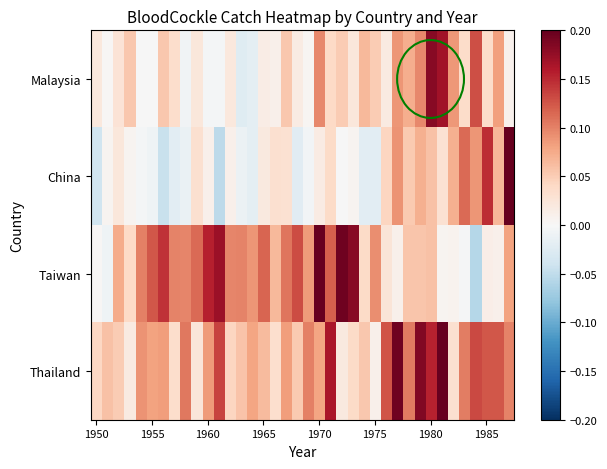

Reading left to right, transcribe all the data shown in this chart.

Malaysia: 0.0	0.0	0.0	0.1	-0.0	-0.0	0.1	0.0	-0.0	0.0	-0.0	-0.0	0.0	-0.0	-0.0	0.0	0.0	0.1	0.0	0.0	0.1	0.0	0.1	0.0	0.1	0.1	0.0	0.1	0.1	0.1	0.2	0.2	0.1	0.0	0.1	0.0	0.1	0.0
China: -0.0	0.0	0.0	0.0	-0.0	-0.0	-0.0	-0.0	-0.0	0.0	0.0	-0.1	0.0	-0.0	-0.0	0.0	0.0	0.0	-0.0	-0.0	0.0	0.0	-0.0	0.0	-0.0	-0.0	0.0	0.1	0.1	0.1	0.1	0.0	0.1	0.1	0.1	0.1	0.1	0.2
Taiwan: 0.0	-0.0	0.1	0.0	0.1	0.1	0.1	0.1	0.1	0.1	0.2	0.2	0.1	0.1	0.1	0.1	0.1	0.1	0.1	0.1	0.2	0.1	0.2	0.2	0.0	0.1	0.0	0.0	0.1	0.1	0.1	0.0	0.0	-0.0	-0.1	0.0	0.0	0.1
Thailand: 0.0	0.1	0.1	0.0	0.1	0.1	0.1	0.0	0.1	0.0	0.1	0.1	0.0	0.1	0.1	0.1	0.0	0.1	0.1	0.1	0.1	0.2	0.0	0.0	0.1	0.0	0.1	0.2	0.1	0.2	0.2	0.2	0.0	0.1	0.1	0.1	0.1	0.1